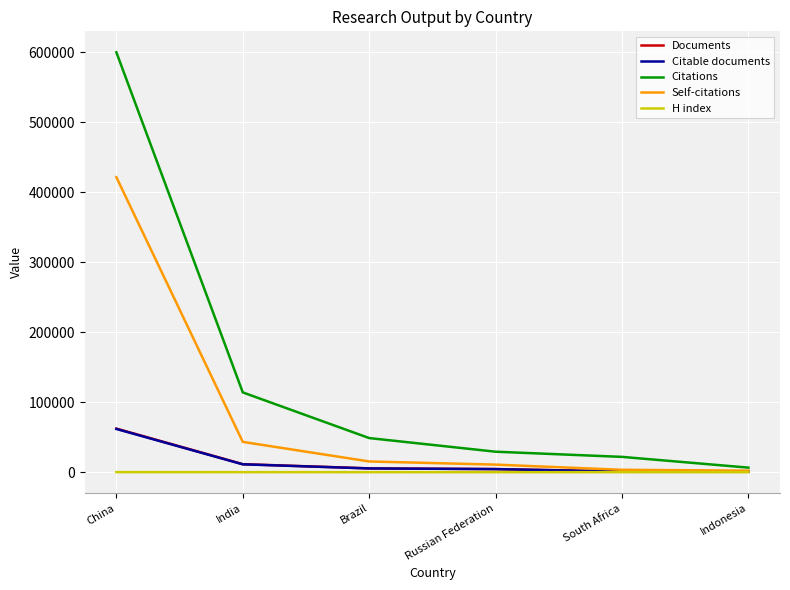

The value of Documents at China is 21295. True or false?

False